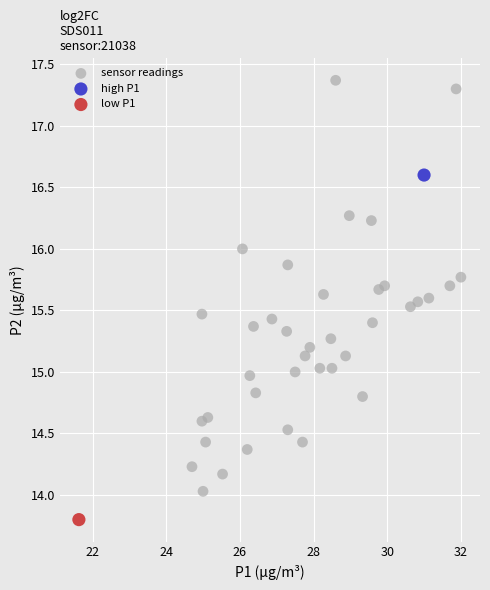

What are all the series names shown in the legend?

sensor readings, high P1, low P1